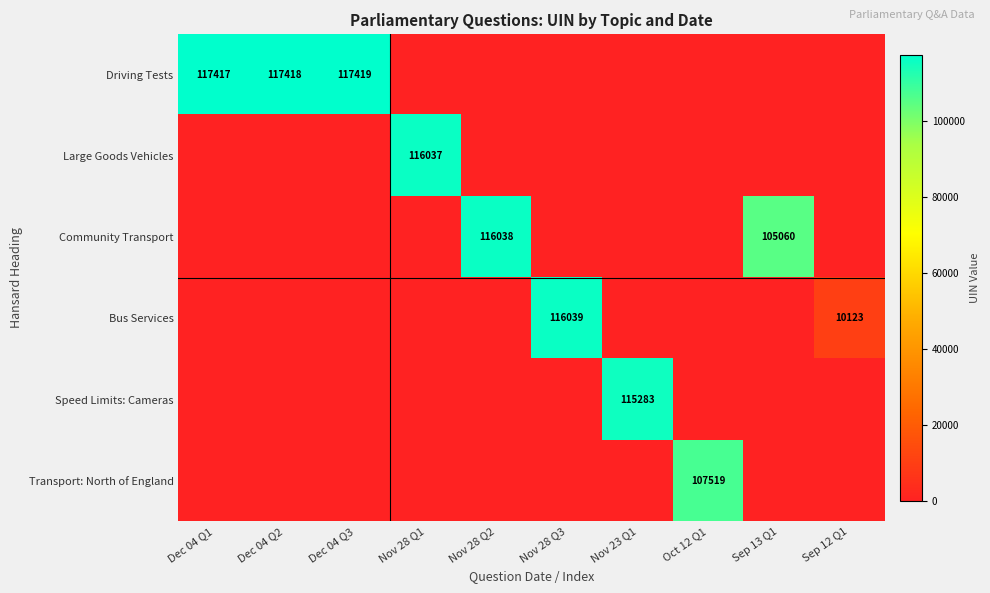

The value of Community Transport at Nov 28 Q2 is 193639. True or false?

False